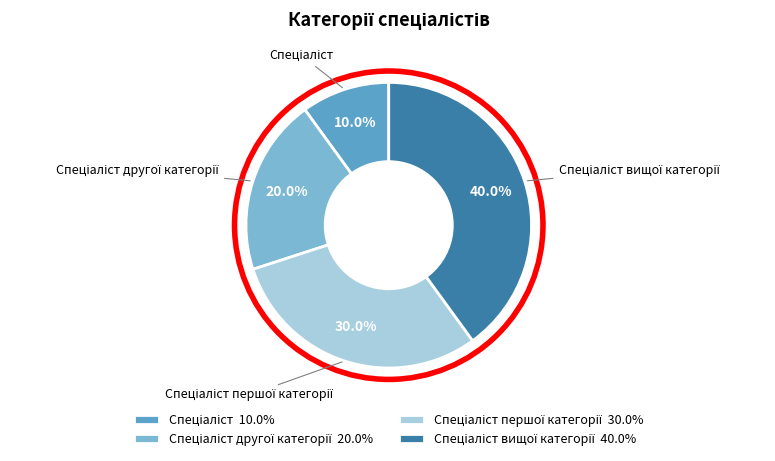

Is there a majority slice in this chart?

No